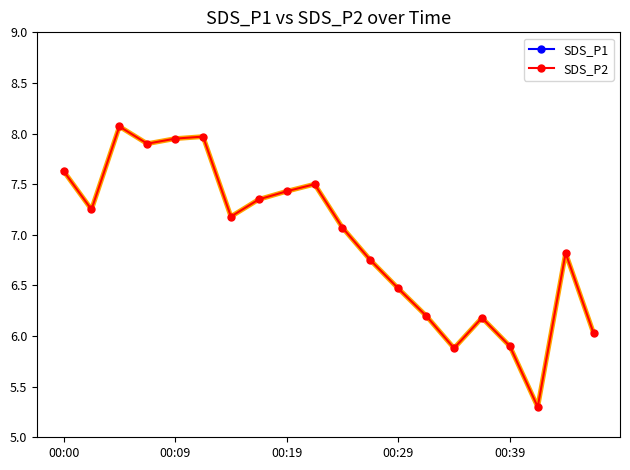

How many data points in SDS_P2 are above 7?

11